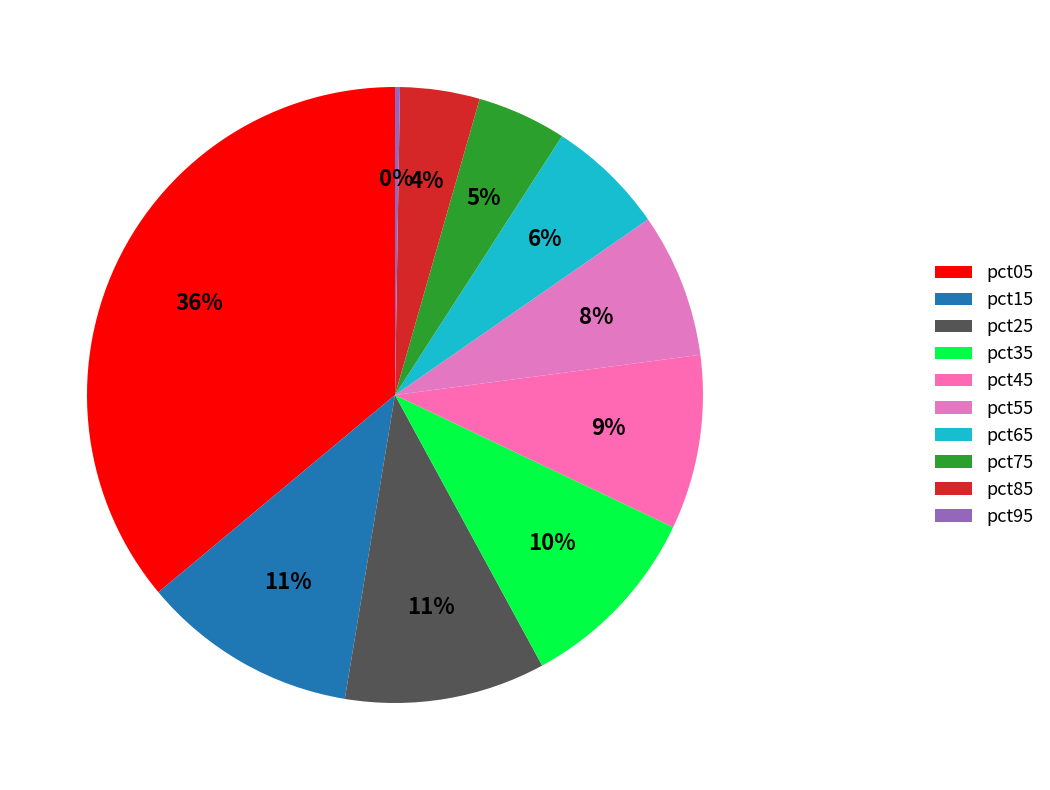

To the nearest percent, what is the difference between the largest and smallest slice percentages?

36%